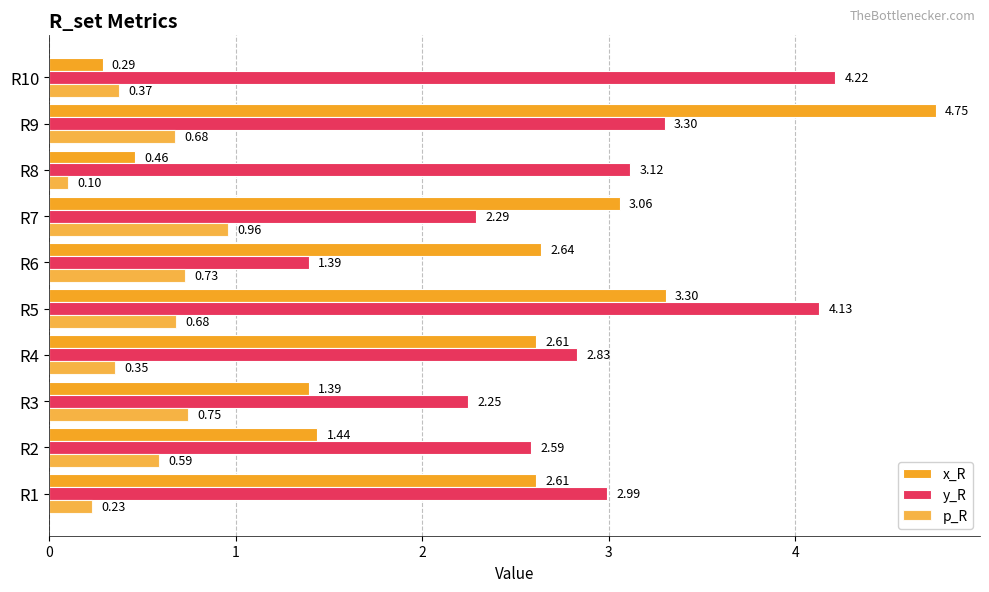

How many data points in y_R are above 2?

9